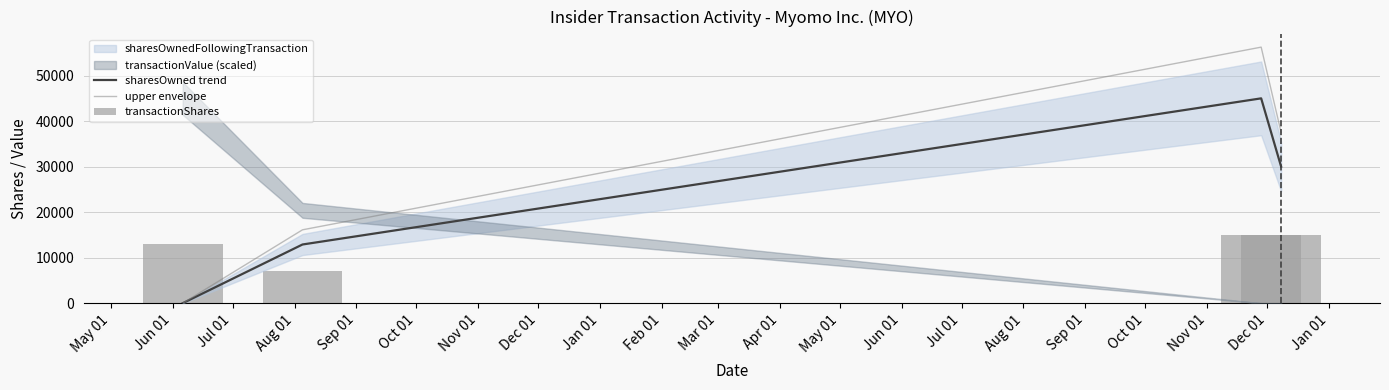

What is the difference between the maximum and minimum values in the transactionShares series?

7856.0